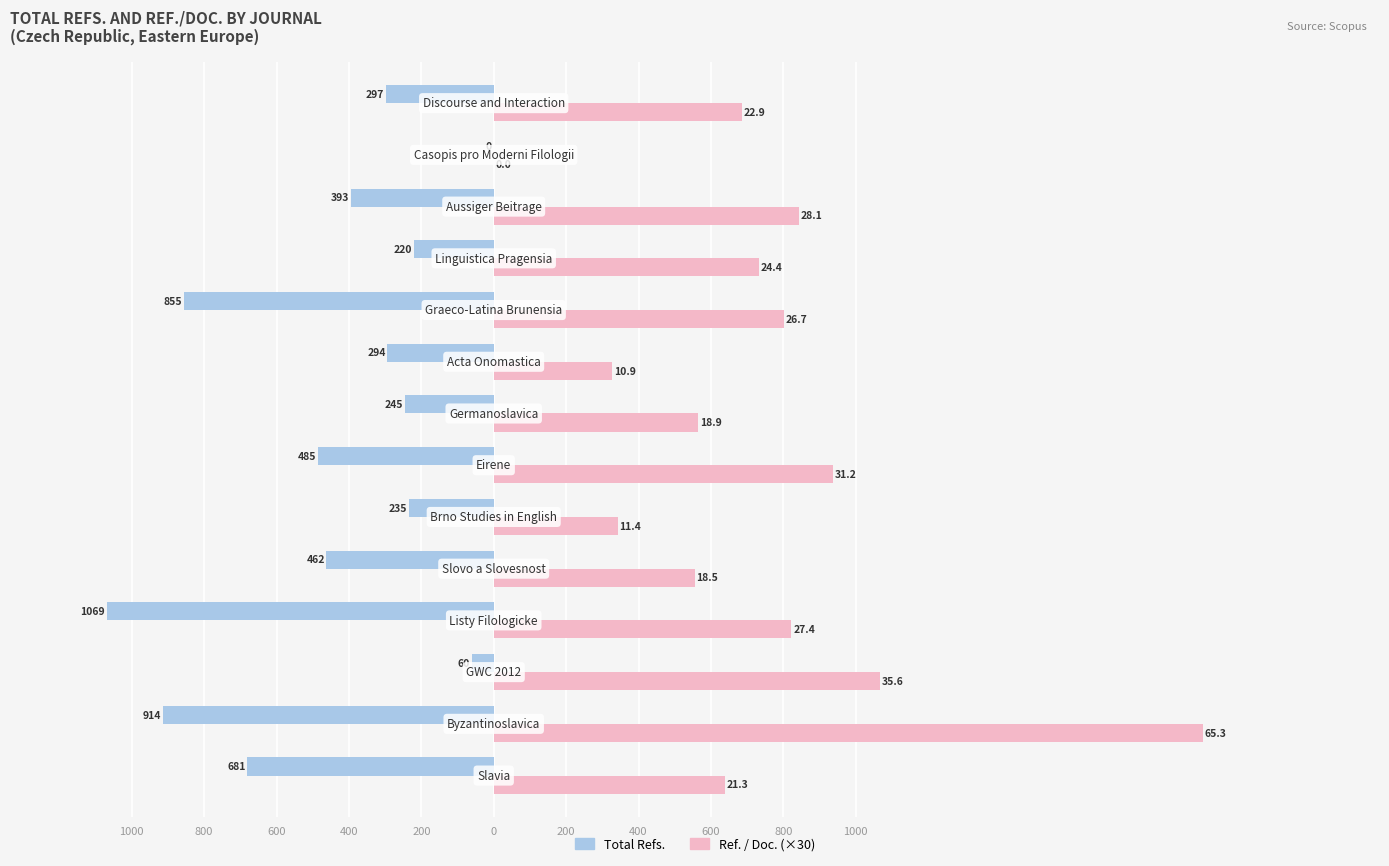

What are all the series names shown in the legend?

Total Refs., Ref. / Doc. (×30)